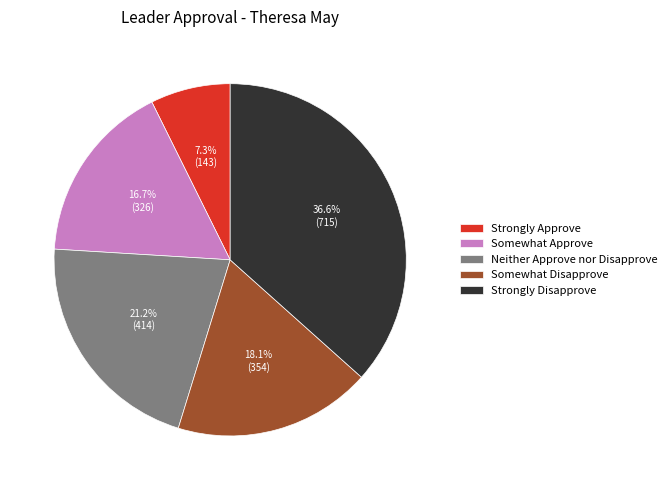

Rank the categories by value from highest to lowest.

Strongly Disapprove, Neither Approve nor Disapprove, Somewhat Disapprove, Somewhat Approve, Strongly Approve